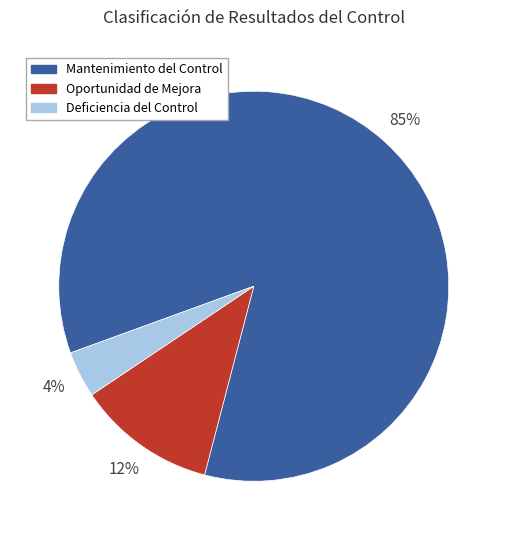

How many slices are in this pie chart?

3